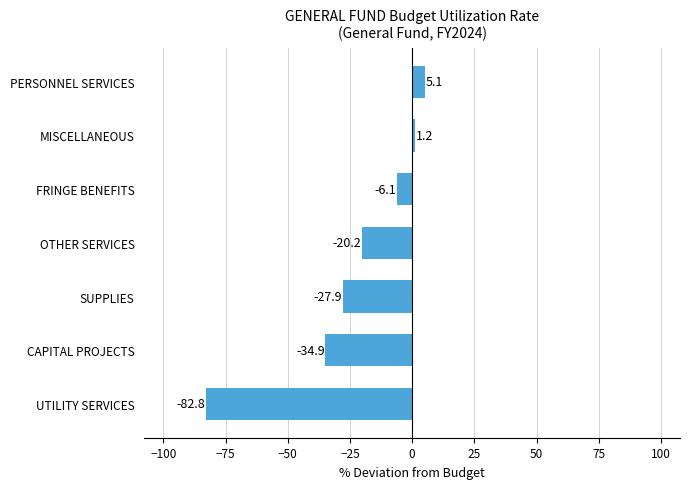

How many data points does each series have?

7